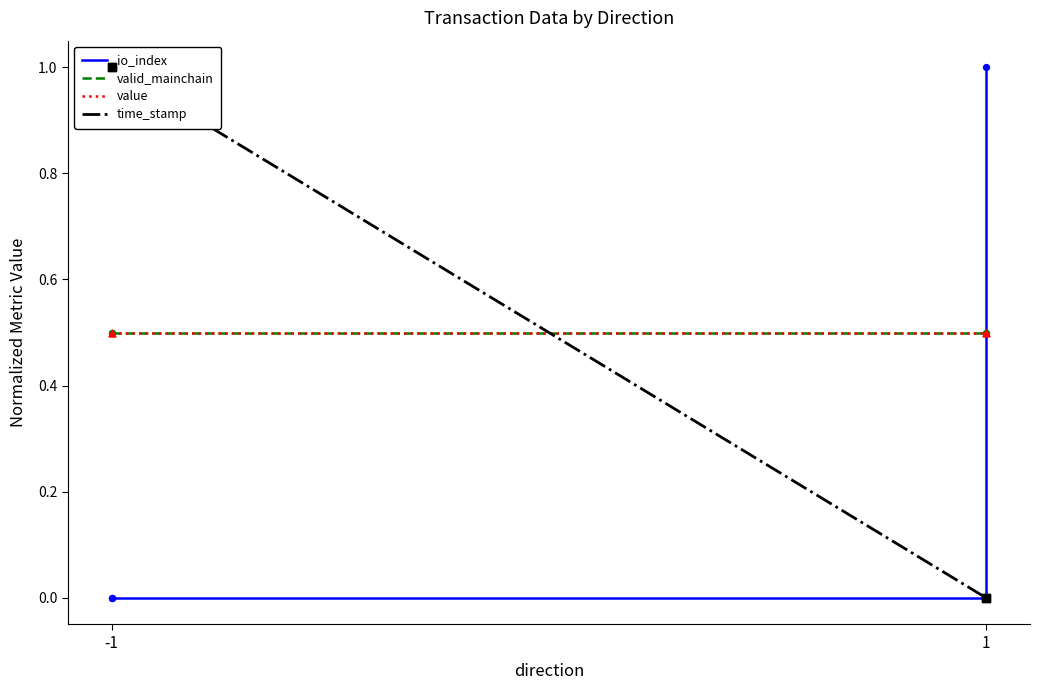

What are all the series names shown in the legend?

io_index, valid_mainchain, value, time_stamp